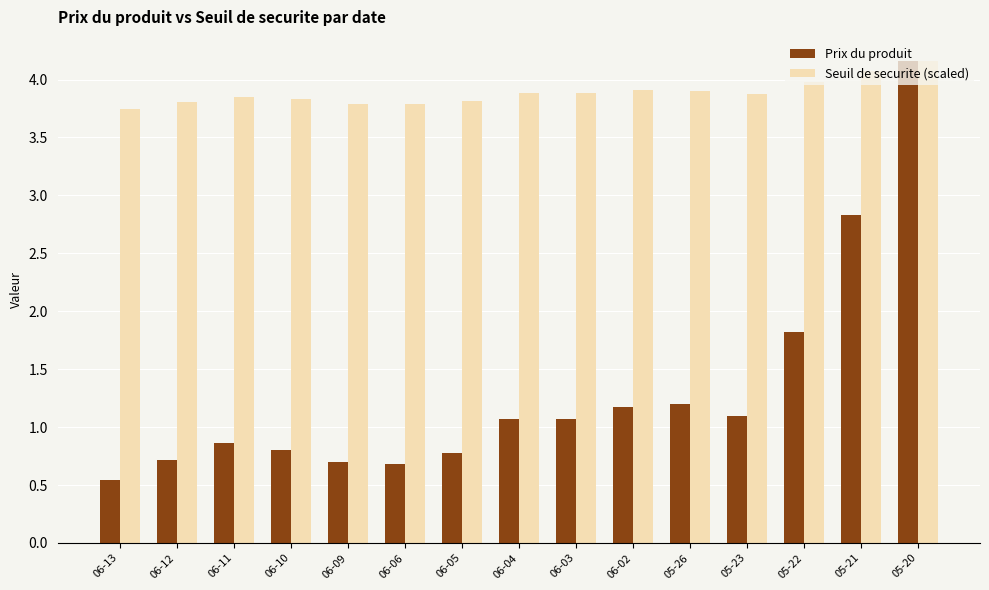

List the series in order of their overall mean, lowest first.

Prix du produit, Seuil de securite (scaled)